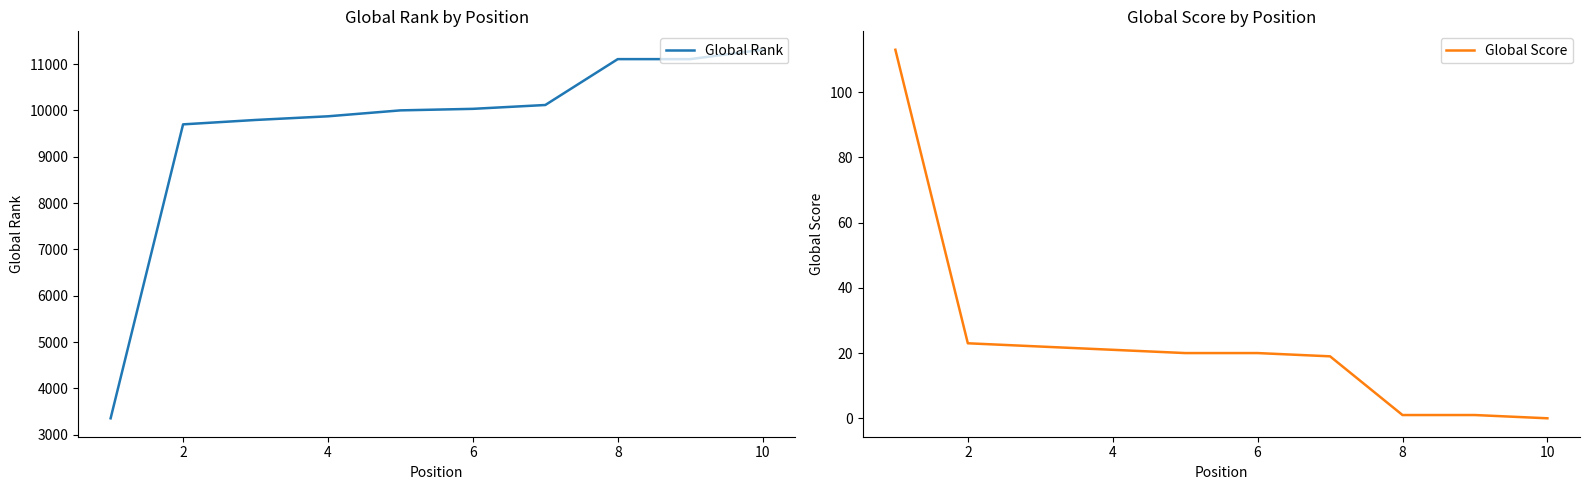

What is the maximum value for Global Rank?

11308